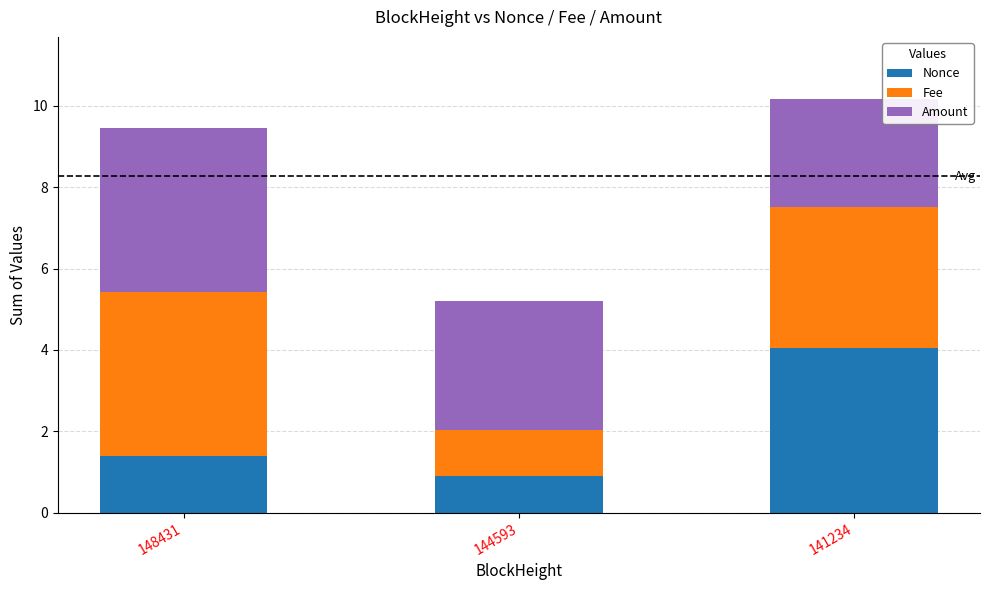

Reading left to right, transcribe the values for Nonce.

1.4	0.9	4.0